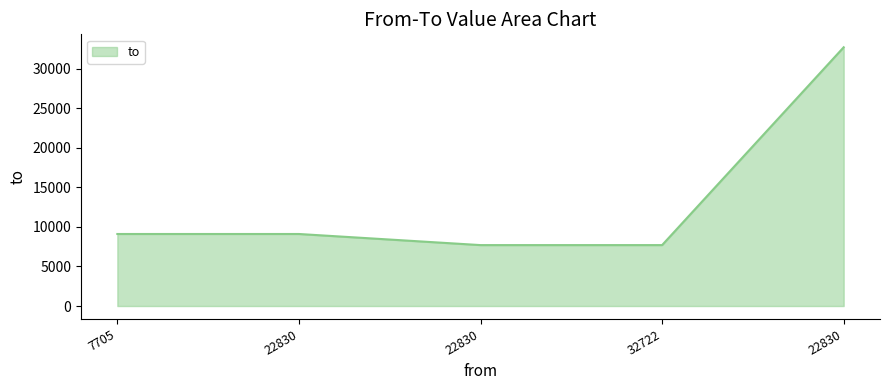

Count the number of categories in the chart.

5